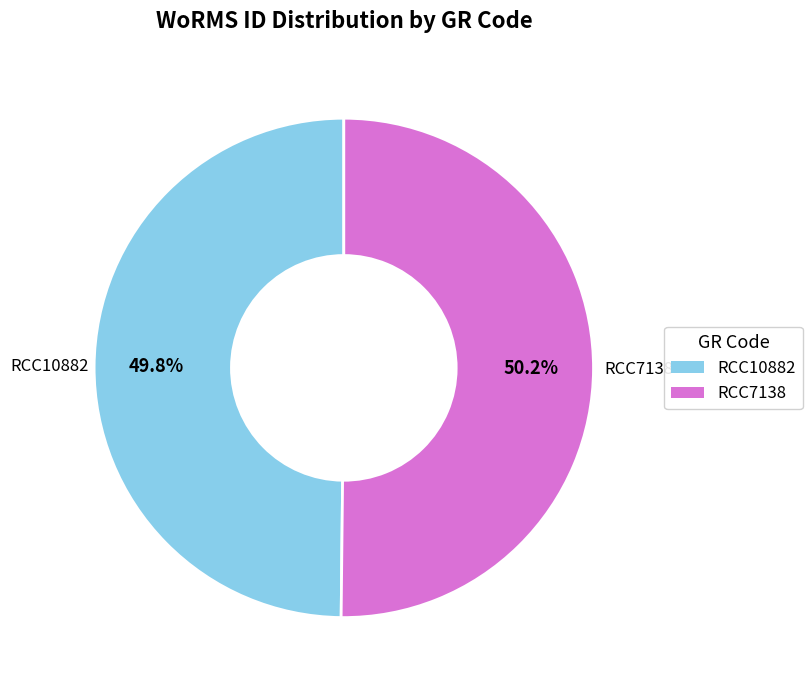

The RCC10882 slice represents 43% of the pie. True or false?

False